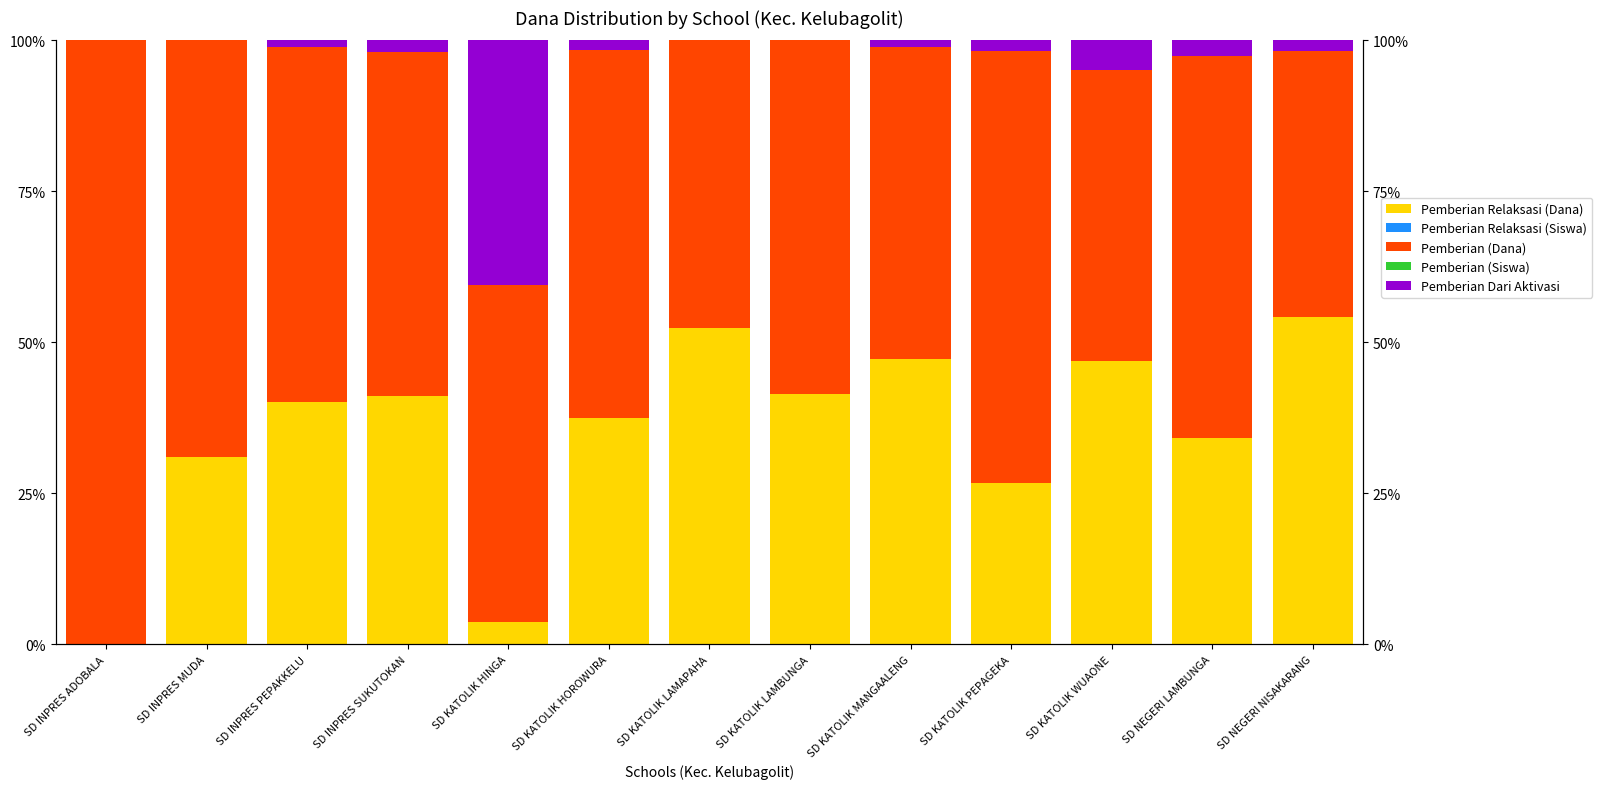

Reading left to right, extract all data points from this chart.

Pemberian Relaksasi (Dana): 0.0	31.0	40.2	41.1	3.8	37.5	52.3	41.5	47.3	26.8	46.9	34.2	54.2
Pemberian Relaksasi (Siswa): 0.0	0.0	0.0	0.0	0.0	0.0	0.0	0.0	0.0	0.0	0.0	0.0	0.0
Pemberian (Dana): 100.0	69.0	58.8	57.0	55.7	60.9	47.7	58.5	51.6	71.4	48.1	63.3	44.1
Pemberian (Siswa): 0.0	0.0	0.0	0.0	0.0	0.0	0.0	0.0	0.0	0.0	0.0	0.0	0.0
Pemberian Dari Aktivasi: 0.0	0.0	1.0	1.9	40.5	1.6	0.0	0.0	1.1	1.8	4.9	2.5	1.7